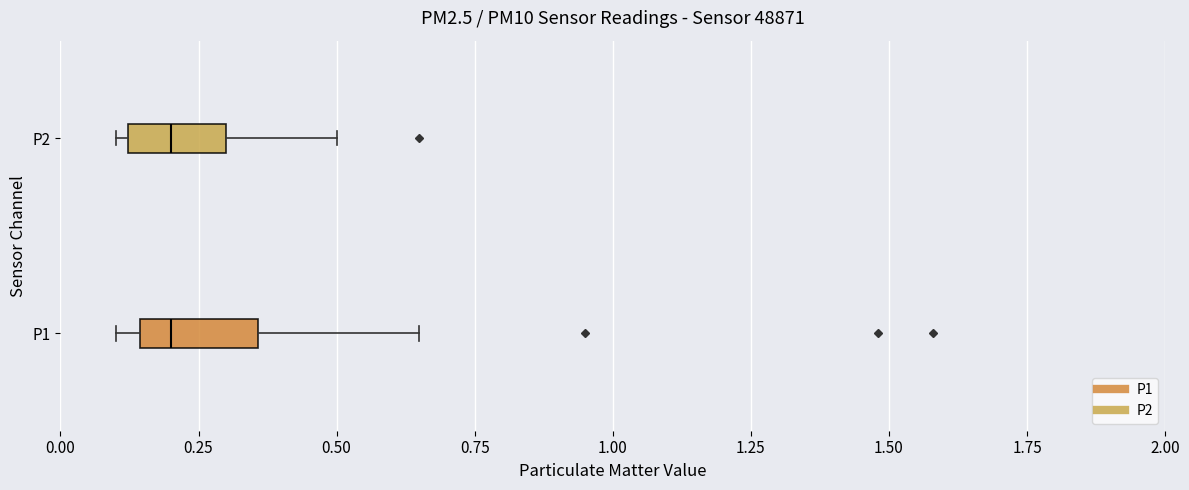

Reading bottom to top, transcribe this box plot: for each box, give where its median line is, the range the box spans, and where its two whiskers end, as read against the x-axis. The values are not printed on the chart, so give them approximately, as read against the axis.

P1: median 0.20, box 0.15 to 0.35, whiskers 0.10 to 0.65
P2: median 0.20, box 0.10 to 0.30, whiskers 0.10 (just left of the box's left edge) to 0.50